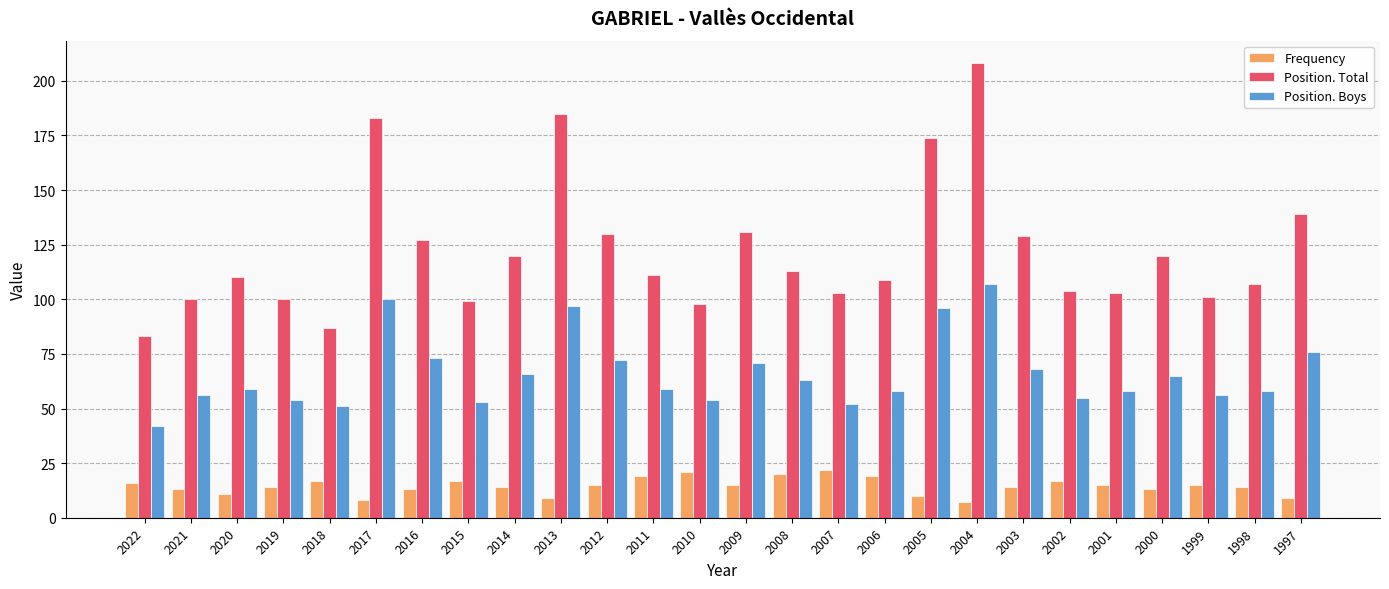

List the series in order of their peak value, lowest first.

Frequency, Position. Boys, Position. Total